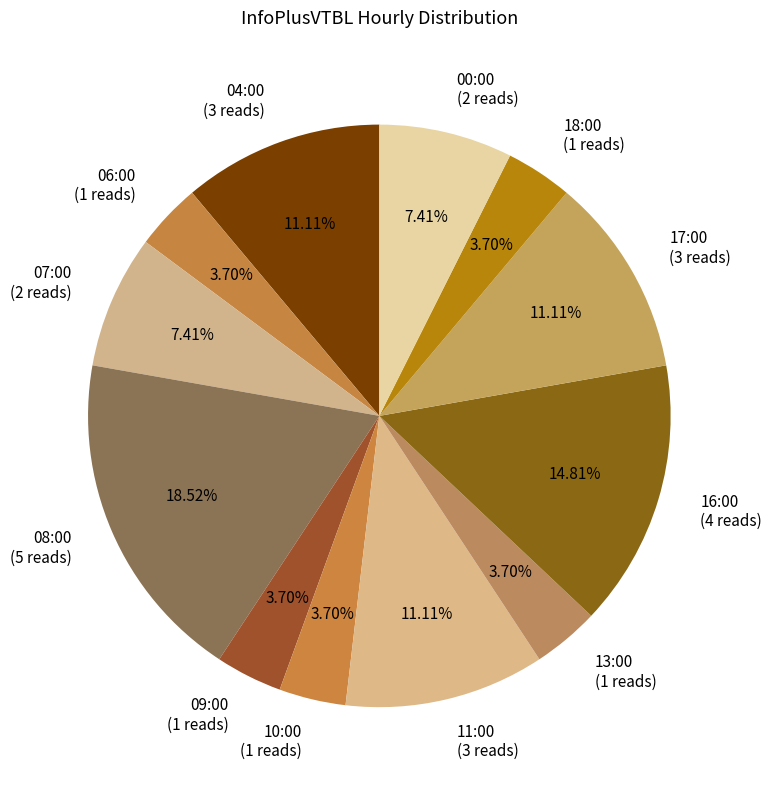

What percentage is the 00:00 slice, to the nearest percent?

7%